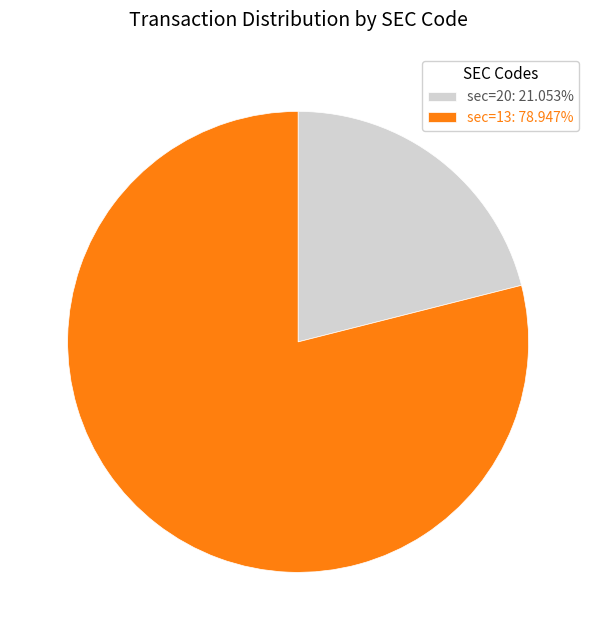

Count the number of slices in the pie.

2